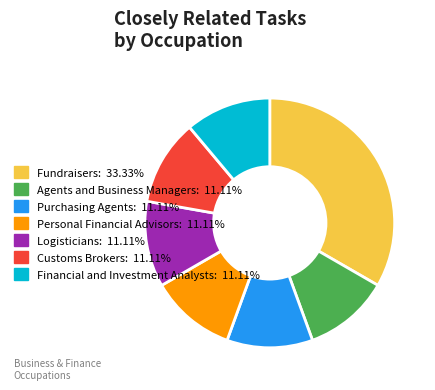

Count the number of slices in the pie.

7